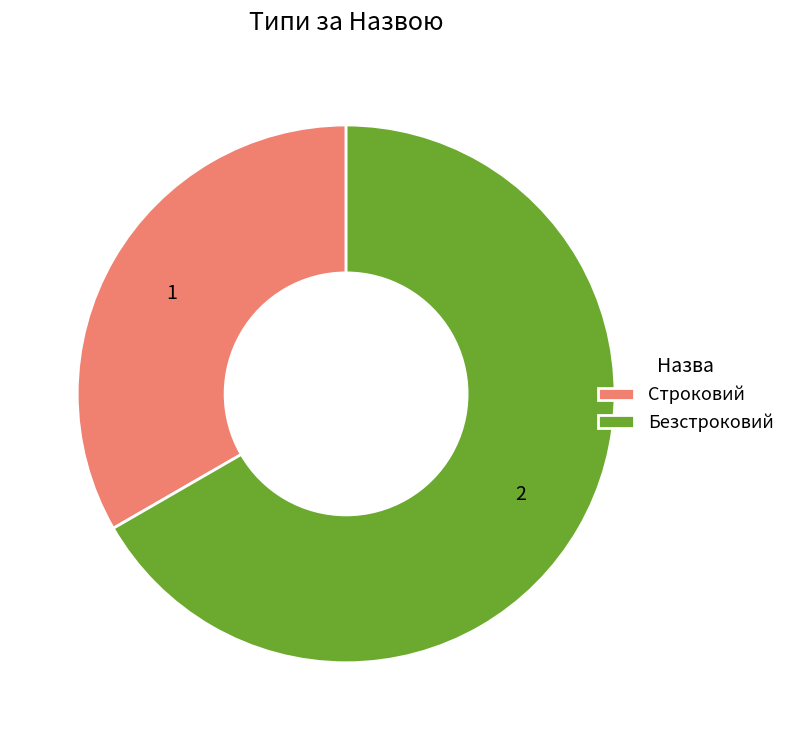

Combined, do Строковий and Безстроковий account for over 50%?

Yes